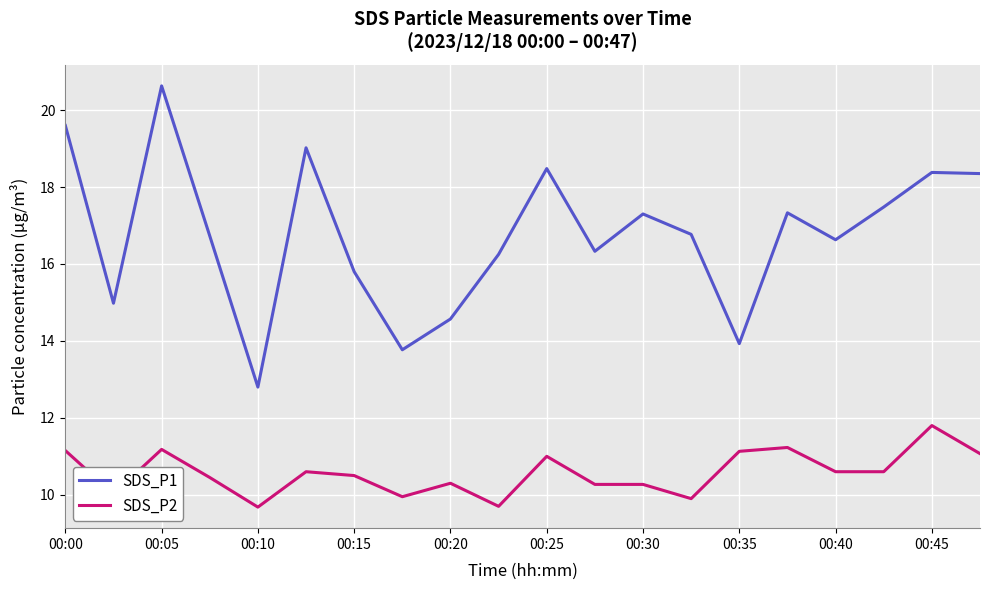

True or false: SDS_P2 and SDS_P1 intersect in this chart.

False